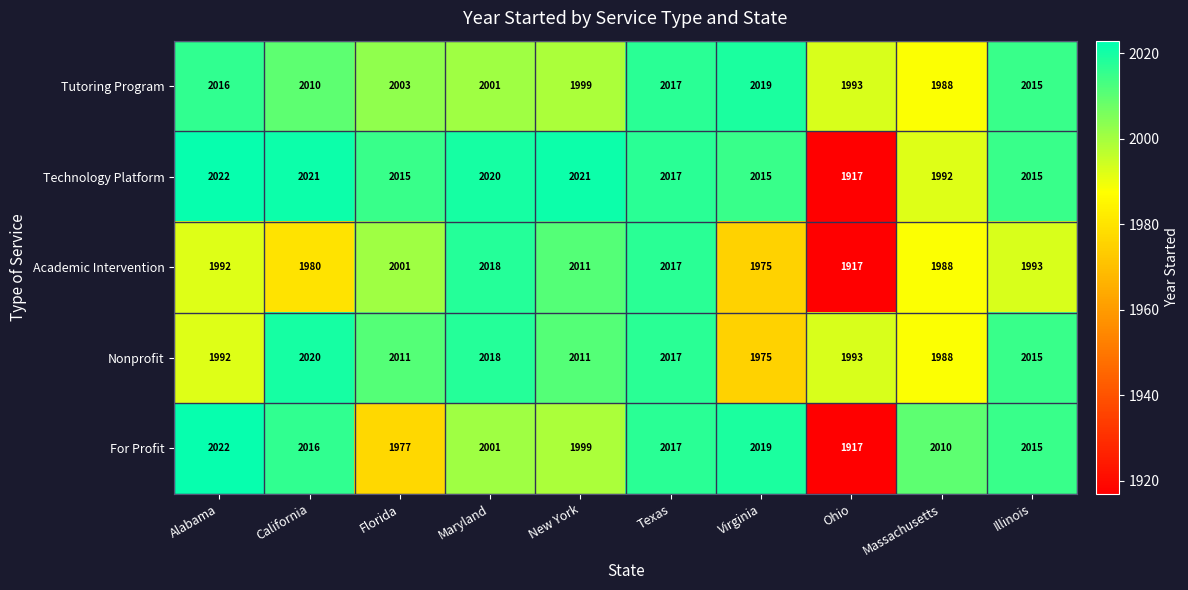

Which series has the largest total across all categories?

Tutoring Program